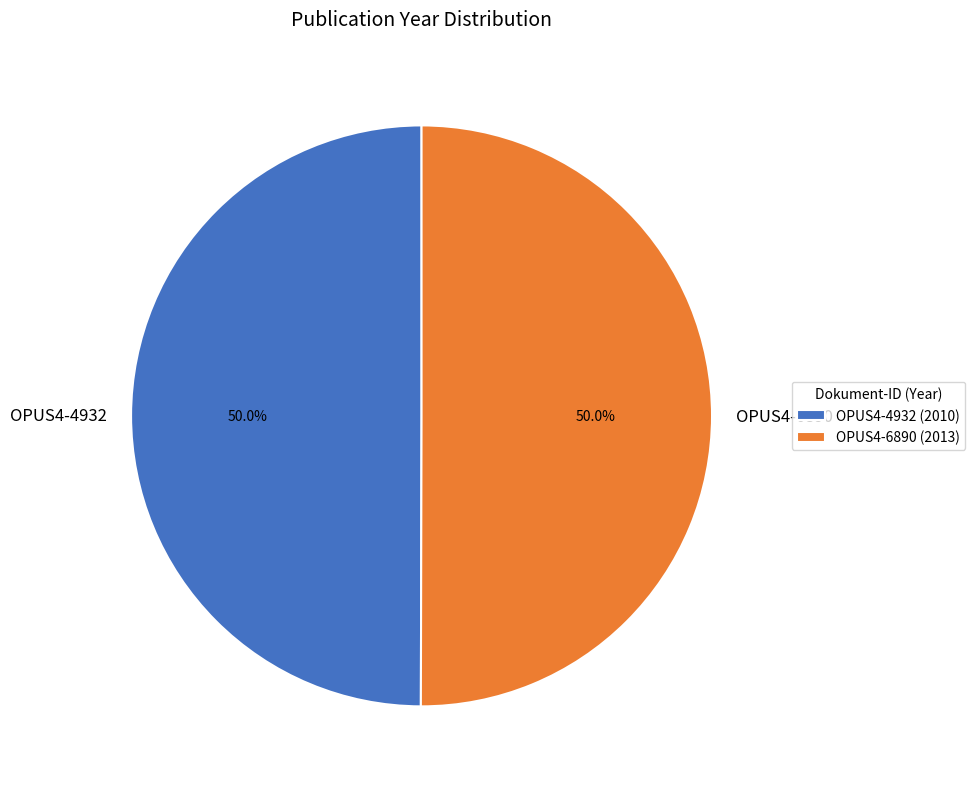

True or false: OPUS4-6890 accounts for 44% of the total.

False